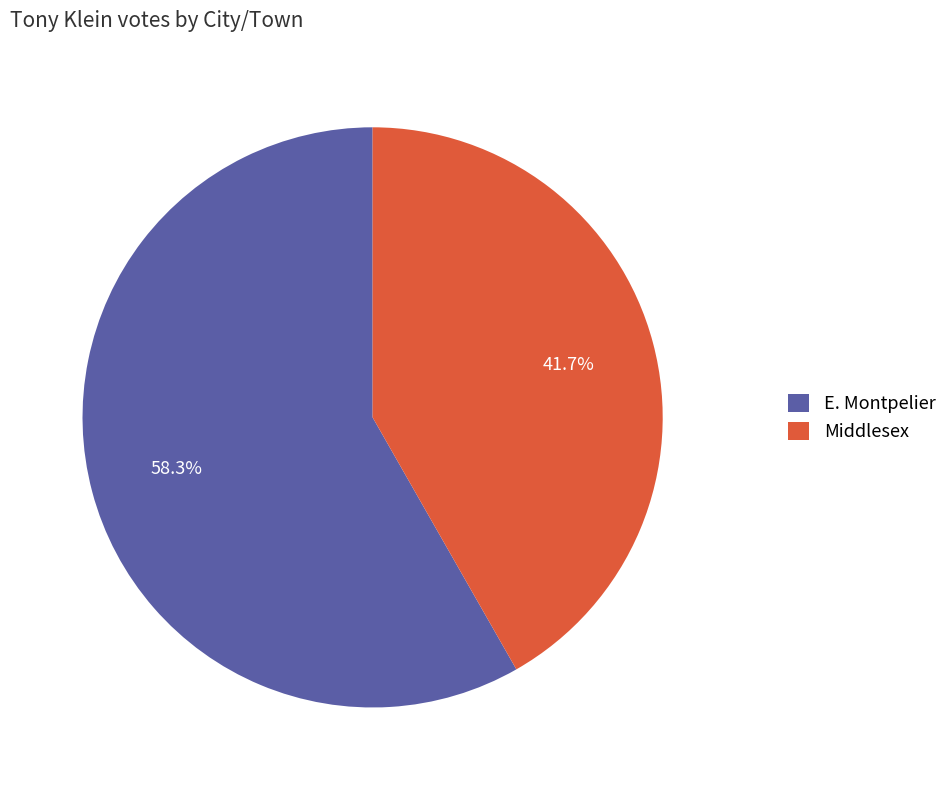

What is the majority slice?

E. Montpelier